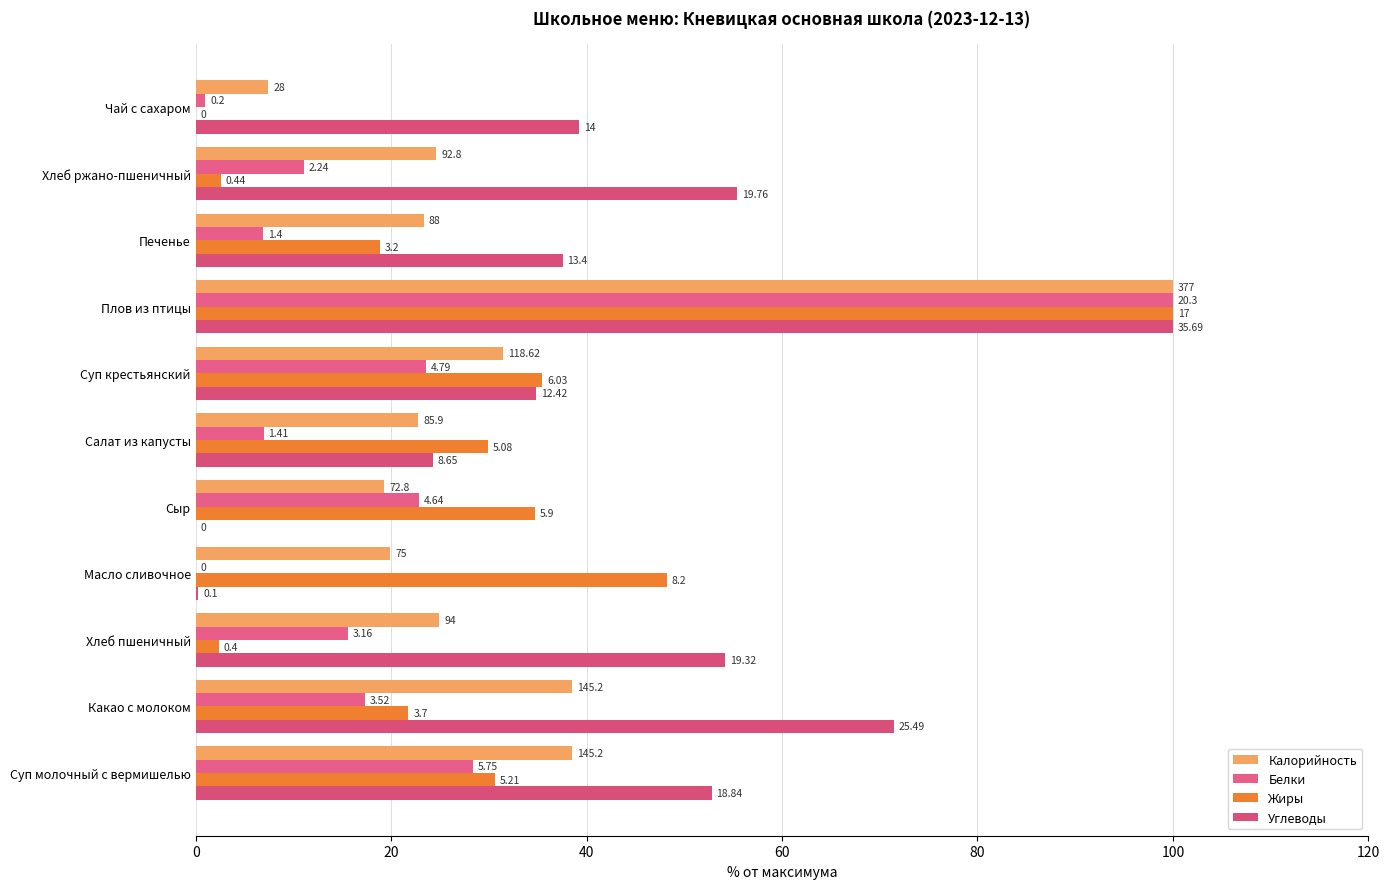

How many groups of bars are there?

11